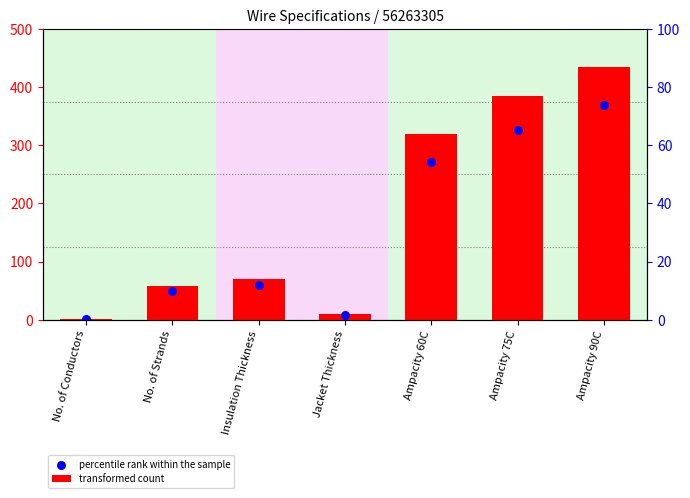

What are all the series names shown in the legend?

transformed count, percentile rank within the sample